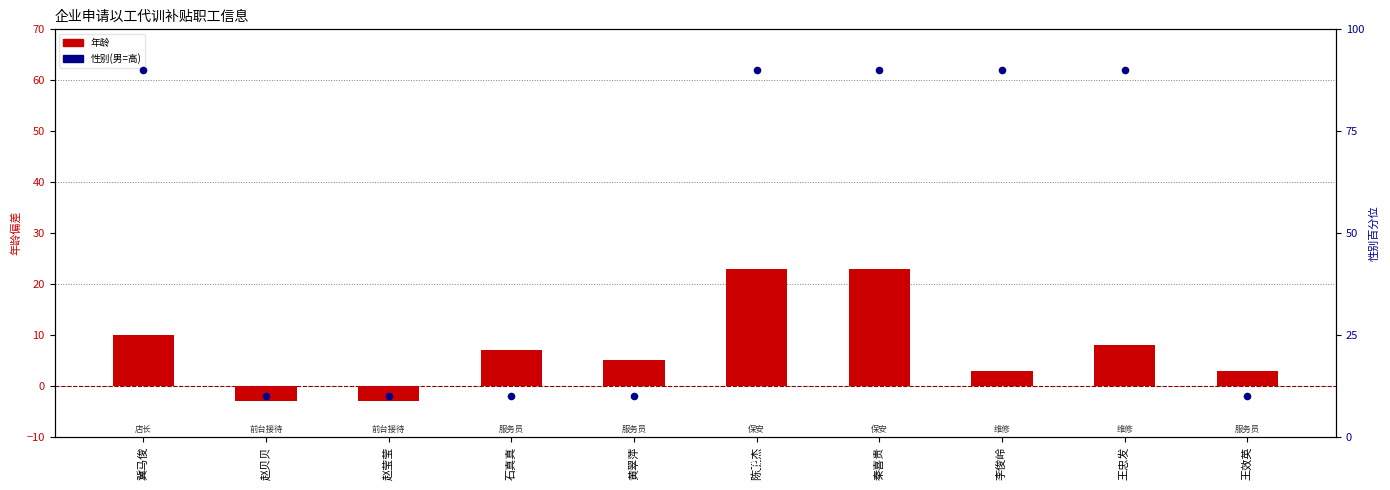

Which series has the widest spread of Y values?

性别(男=高)